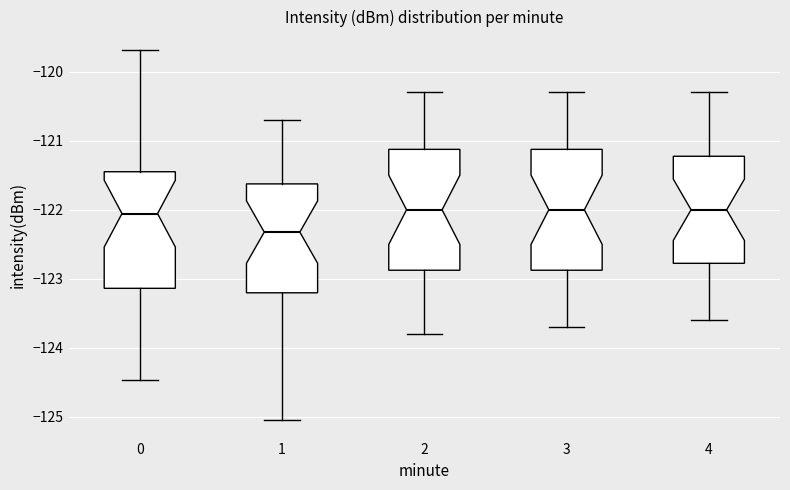

Which box has the lowest median line?

1